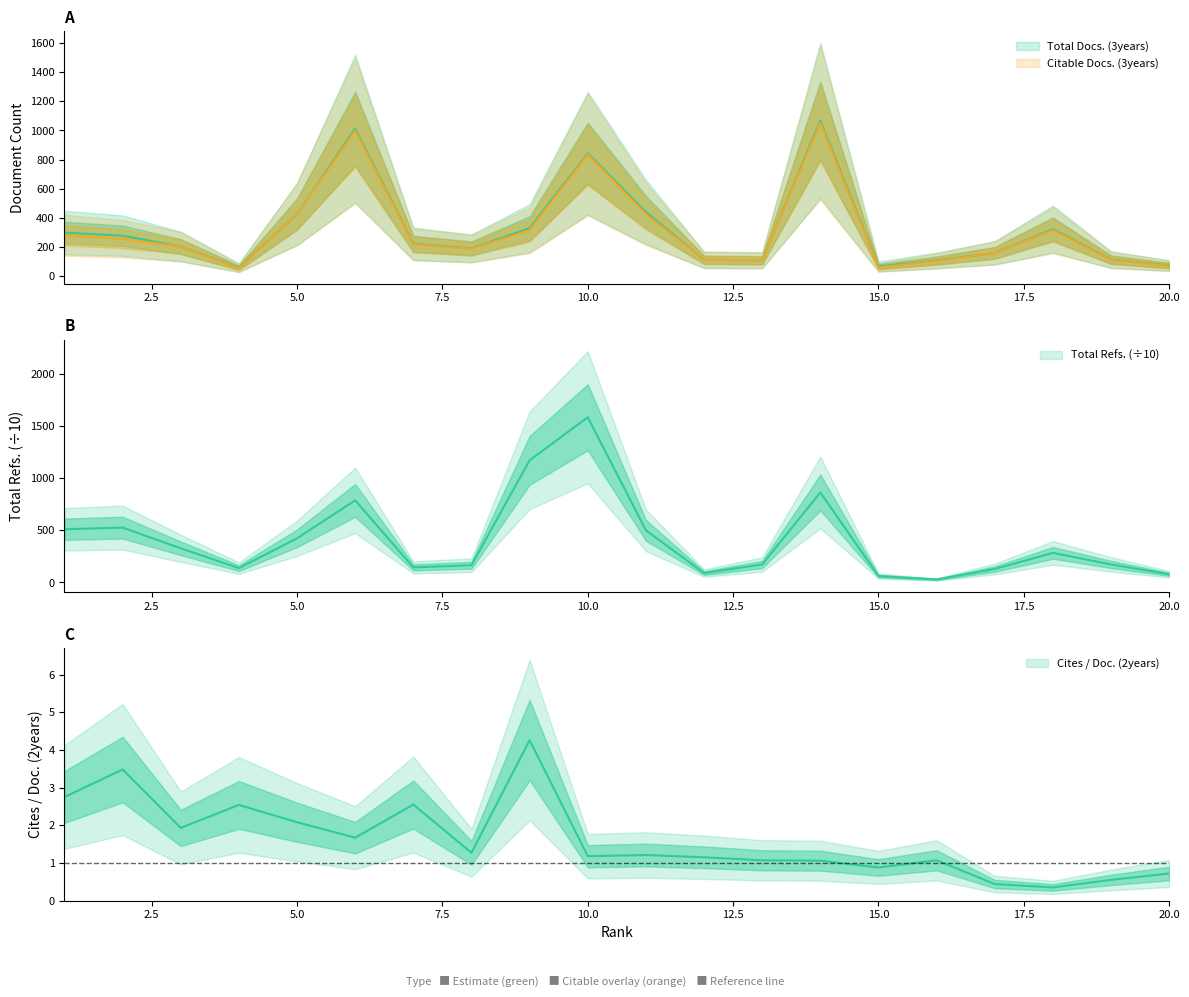

How many data points in Total Refs. are above 283?

10